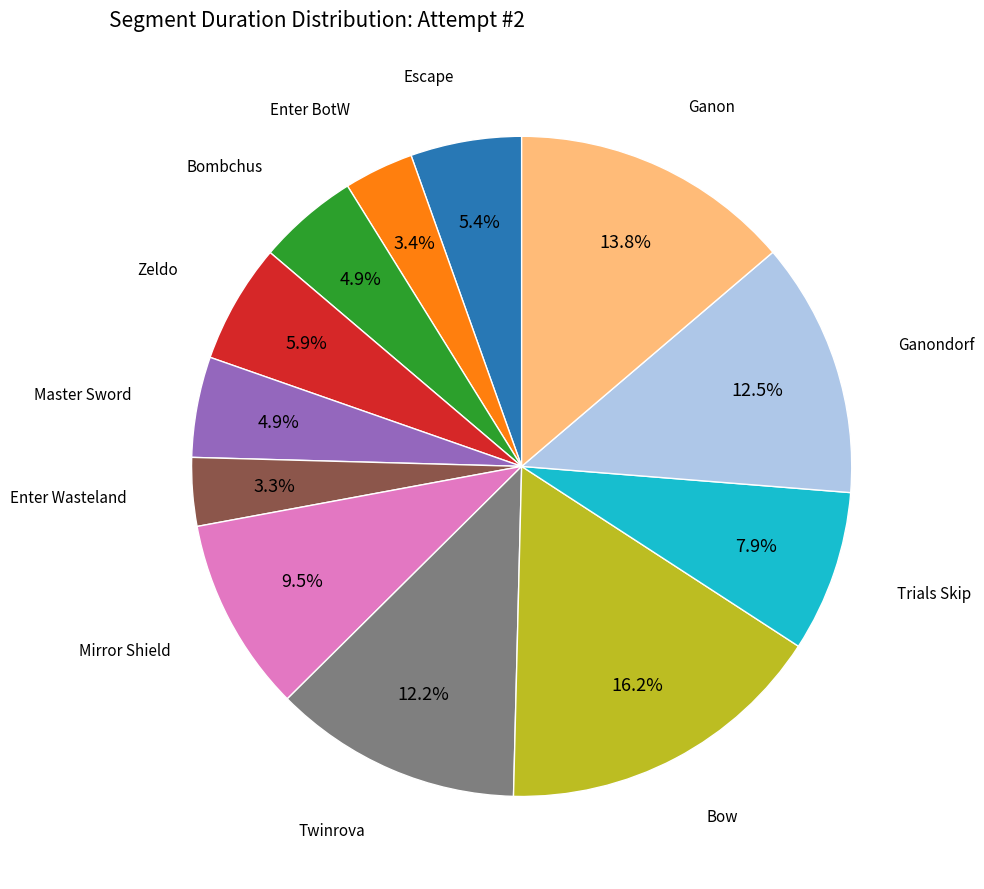

Is there a majority slice in this chart?

No